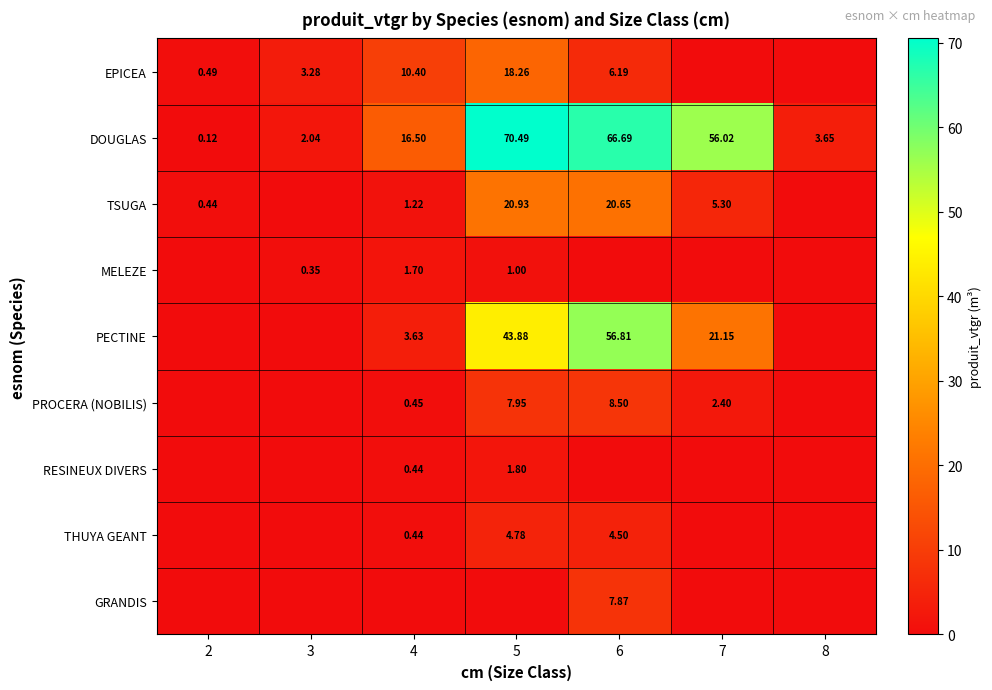

The value of PECTINE at 6 is 56.8. True or false?

True